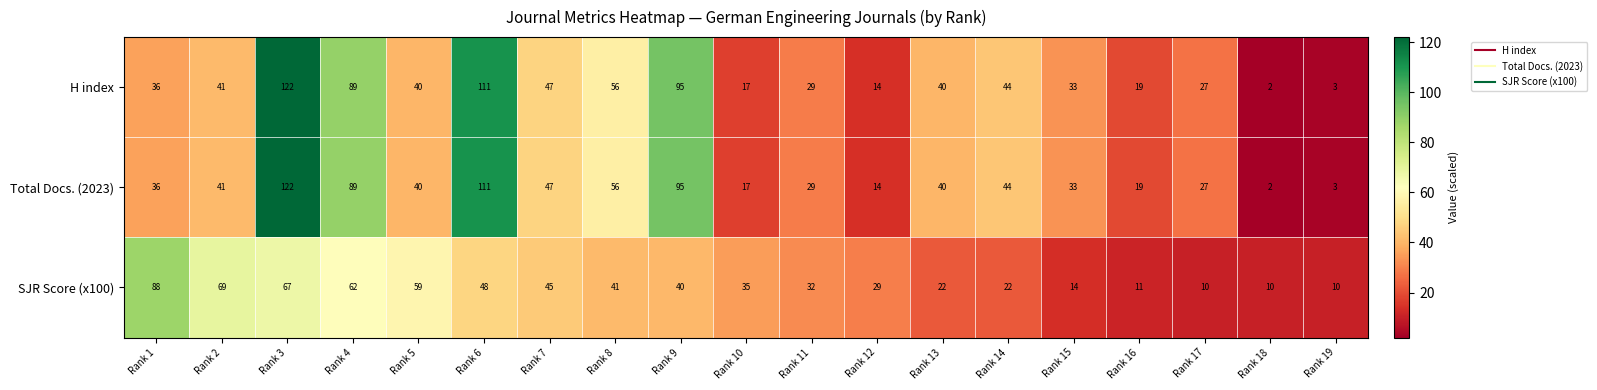

What is the greatest value displayed?

122